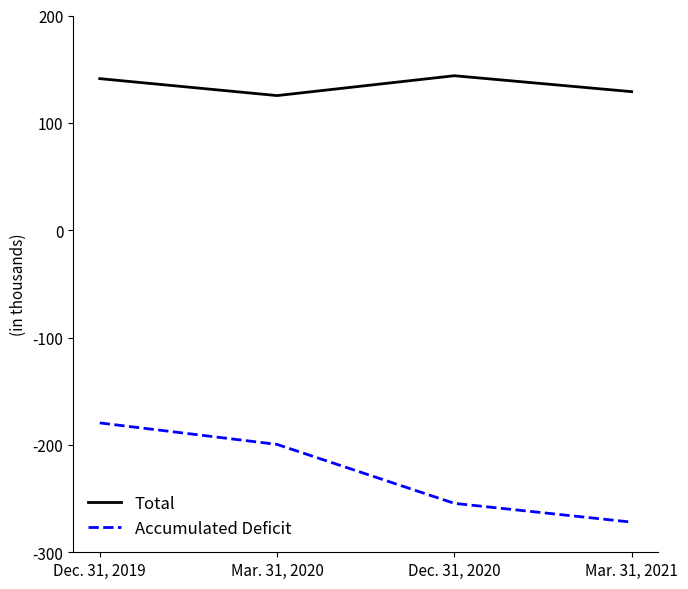

Is the value of Accumulated Deficit at Dec. 31, 2019 greater than the value of Total at Dec. 31, 2020?

No